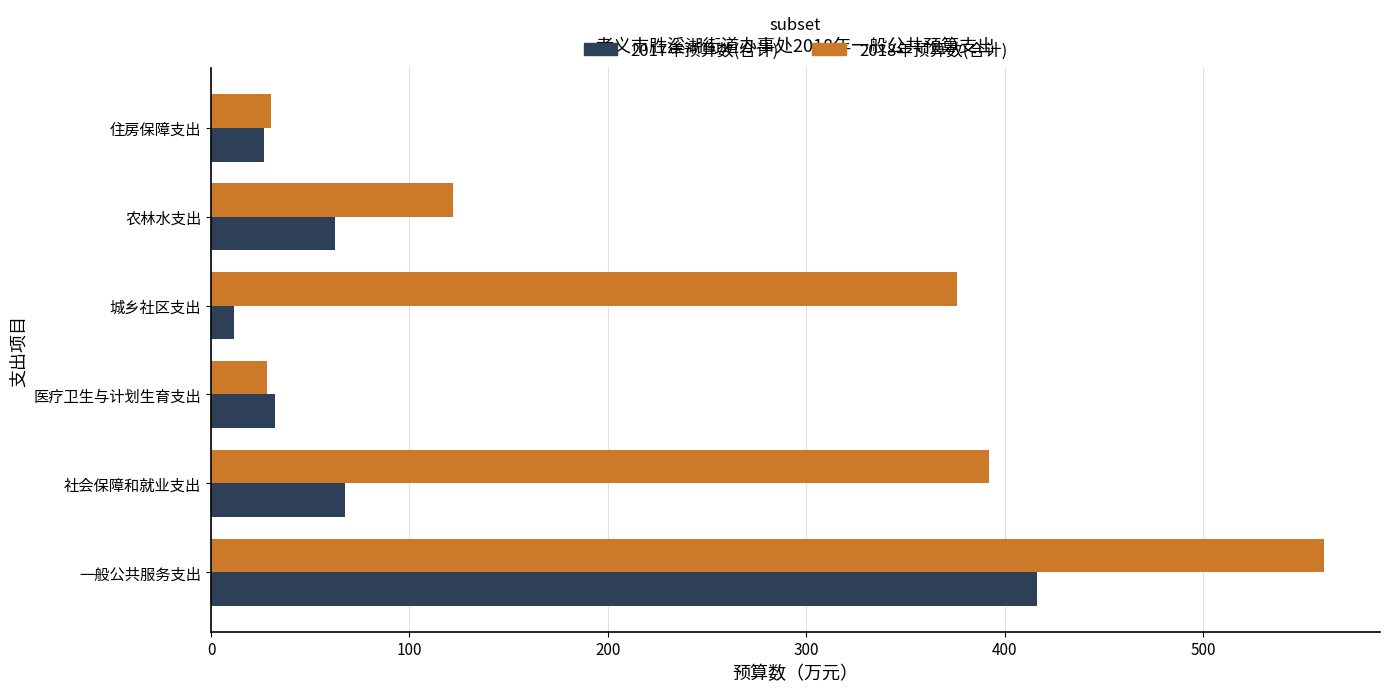

Which series has the widest spread of values?

2018年预算数(合计)